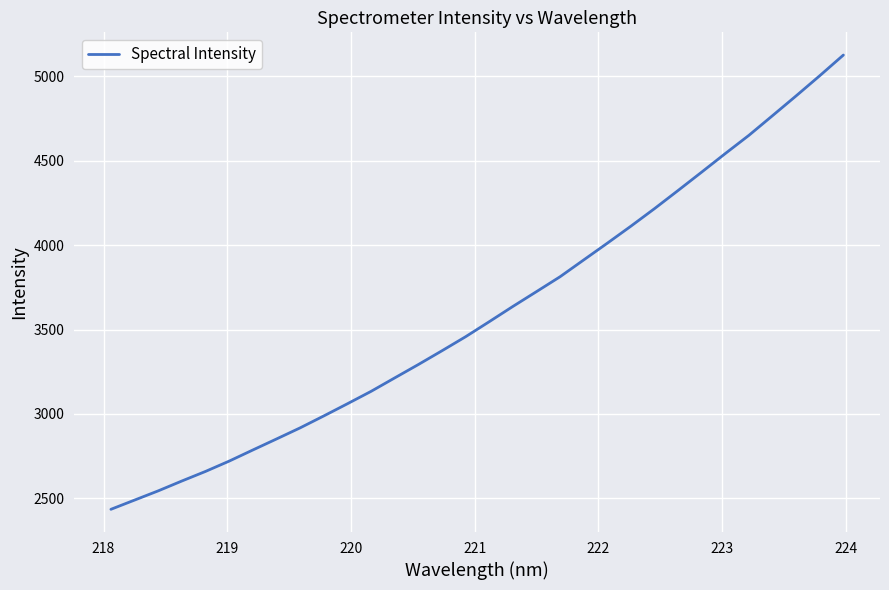

What is the difference between the maximum and minimum values?

2692.4